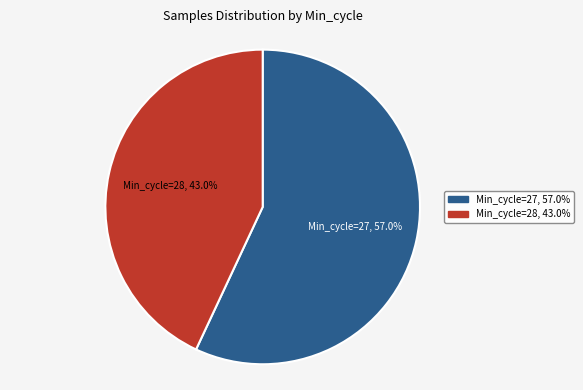

How many segments does this pie chart have?

2